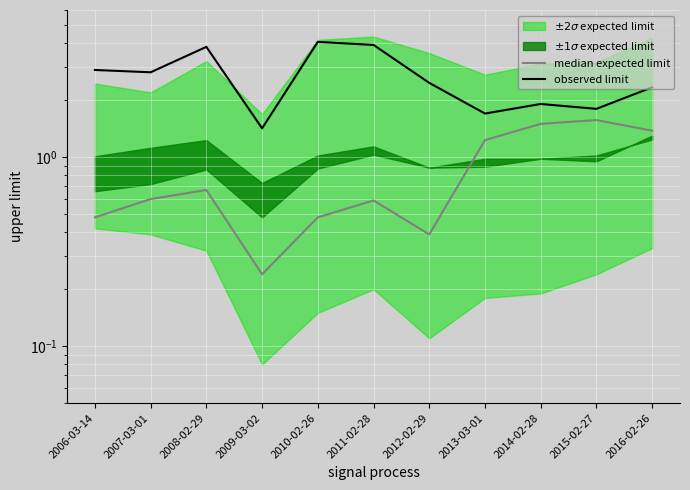

True or false: median expected limit and observed limit cross at least once.

False